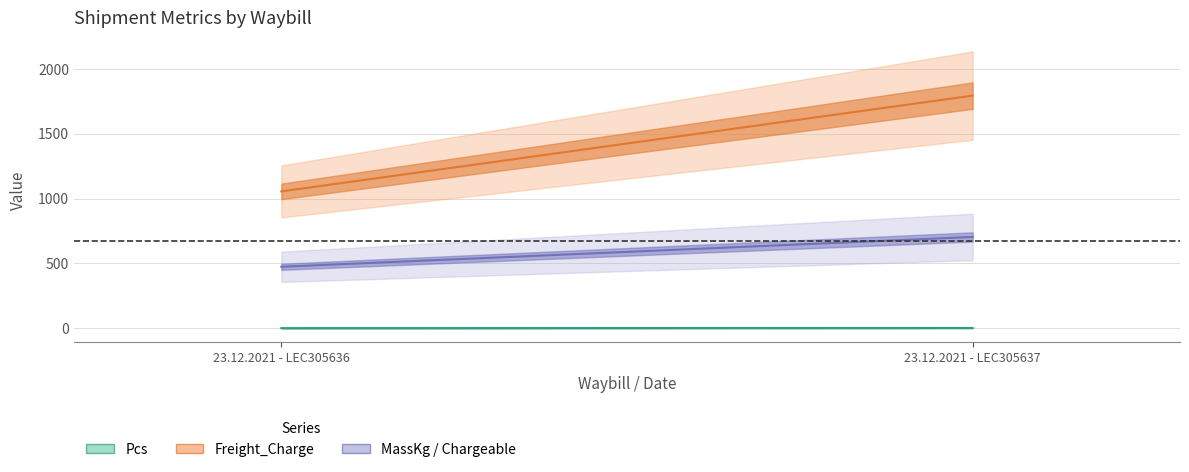

The Chargeable series shows 704.0 at 23.12.2021 - LEC305637. True or false?

True